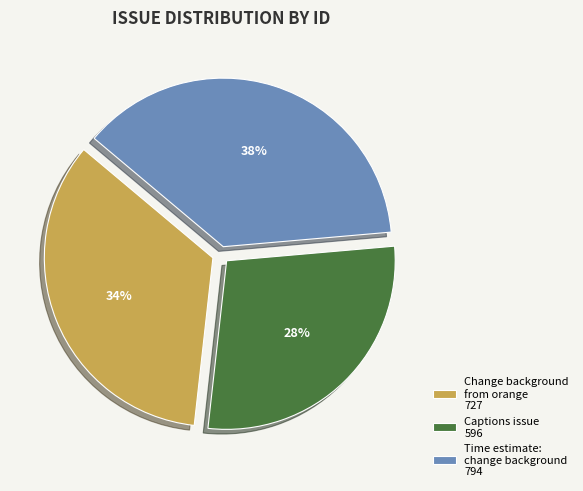

Which has a higher value, Change background from orange 727 or Captions issue 596?

Change background from orange 727